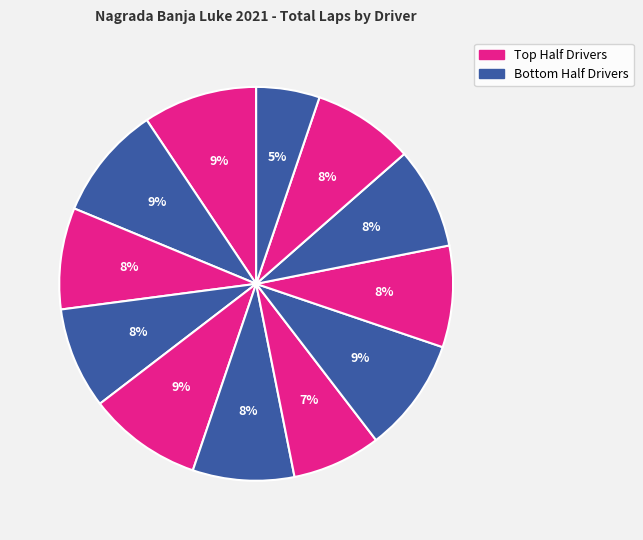

Count the number of slices in the pie.

12